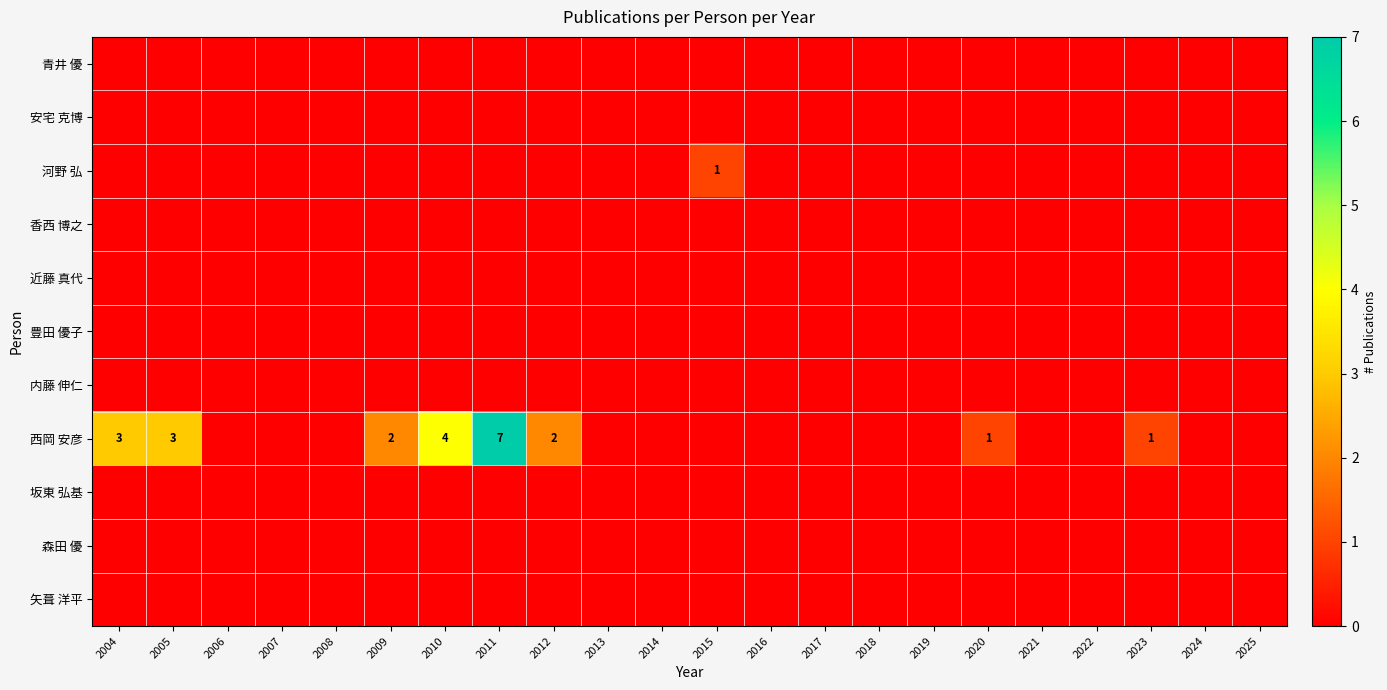

Which category has the lowest value across all series?

2004